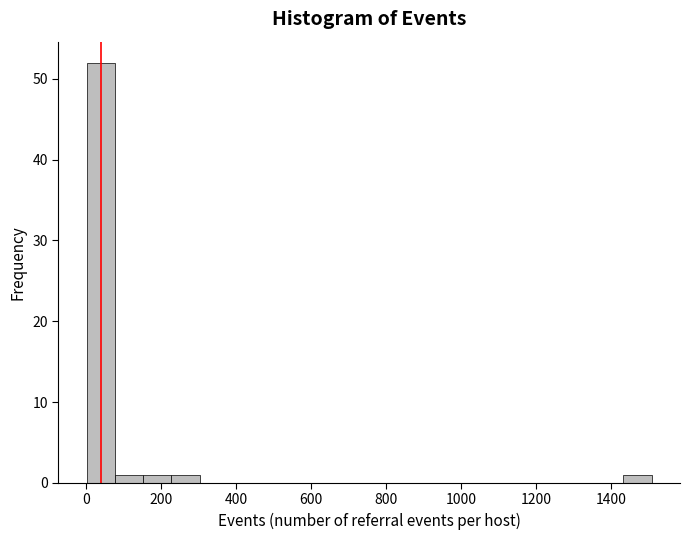

Read against the x-axis, roughly where is the centre of the tallest bar?

40